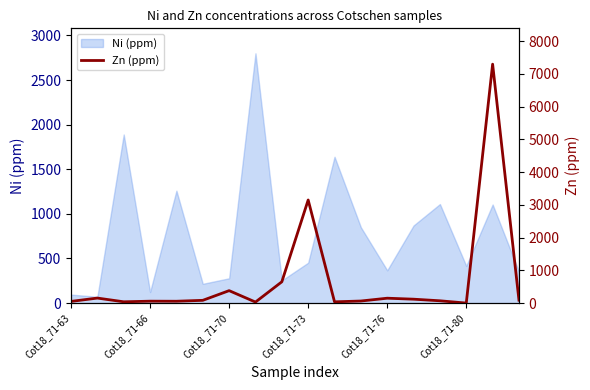

What is the average value?

693.3